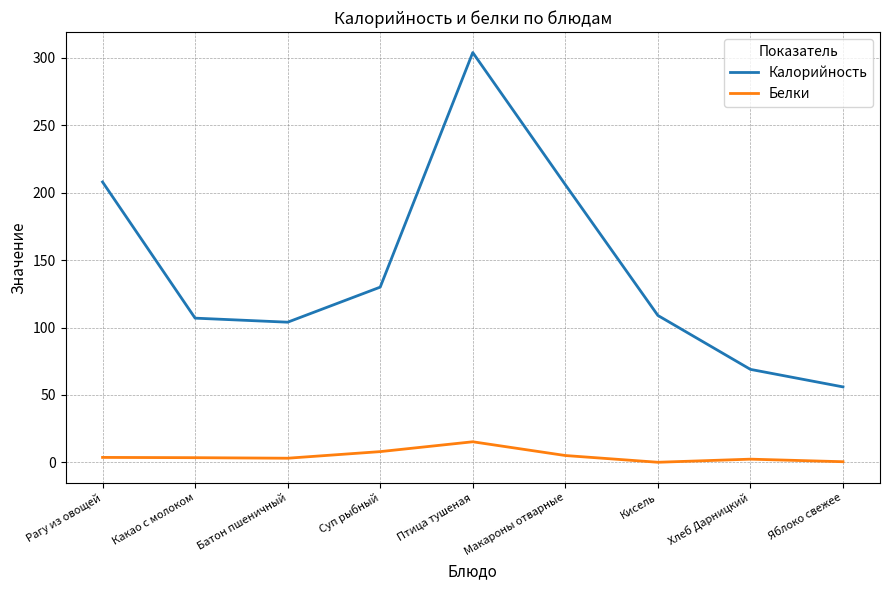

Read the Калорийность value at Батон пшеничный.

104.0